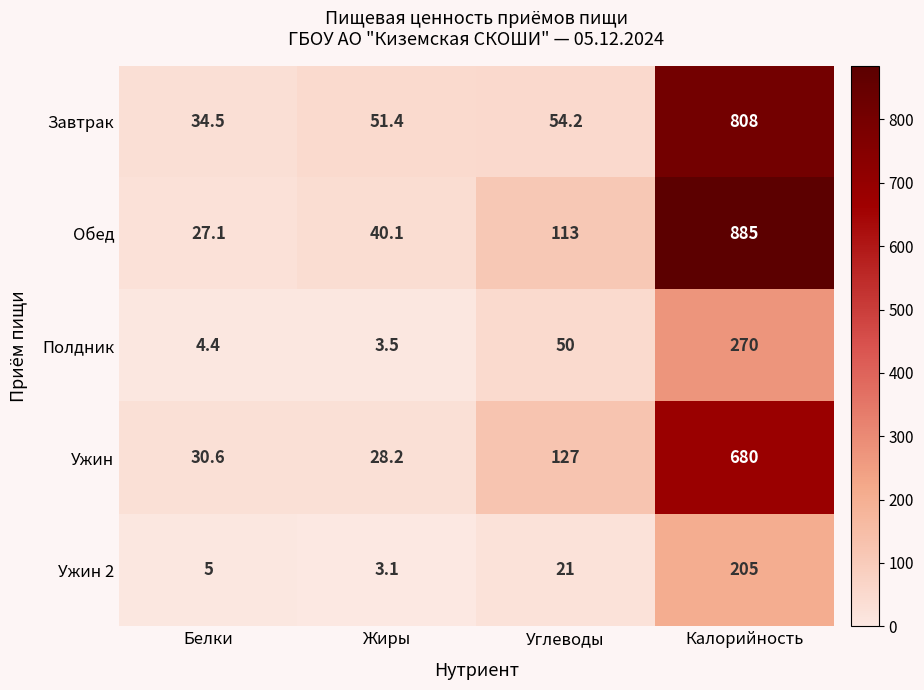

Reading left to right, transcribe all the data shown in this chart.

Завтрак: Белки=34.5	Жиры=51.4	Углеводы=54.2	Калорийность=808.0
Обед: Белки=27.1	Жиры=40.1	Углеводы=113.0	Калорийность=885.0
Полдник: Белки=4.4	Жиры=3.5	Углеводы=50.0	Калорийность=270.0
Ужин: Белки=30.6	Жиры=28.2	Углеводы=127.0	Калорийность=680.0
Ужин 2: Белки=5.0	Жиры=3.1	Углеводы=21.0	Калорийность=205.0